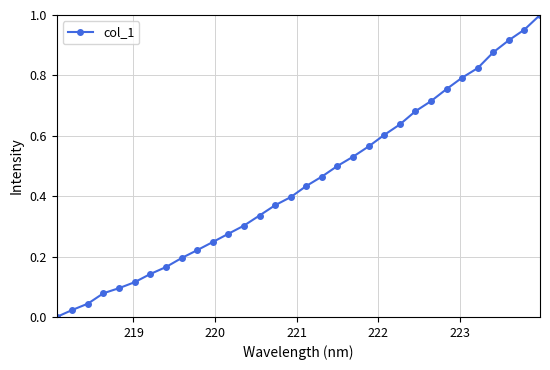

True or false: the data has more than 2 interior local peaks.

False